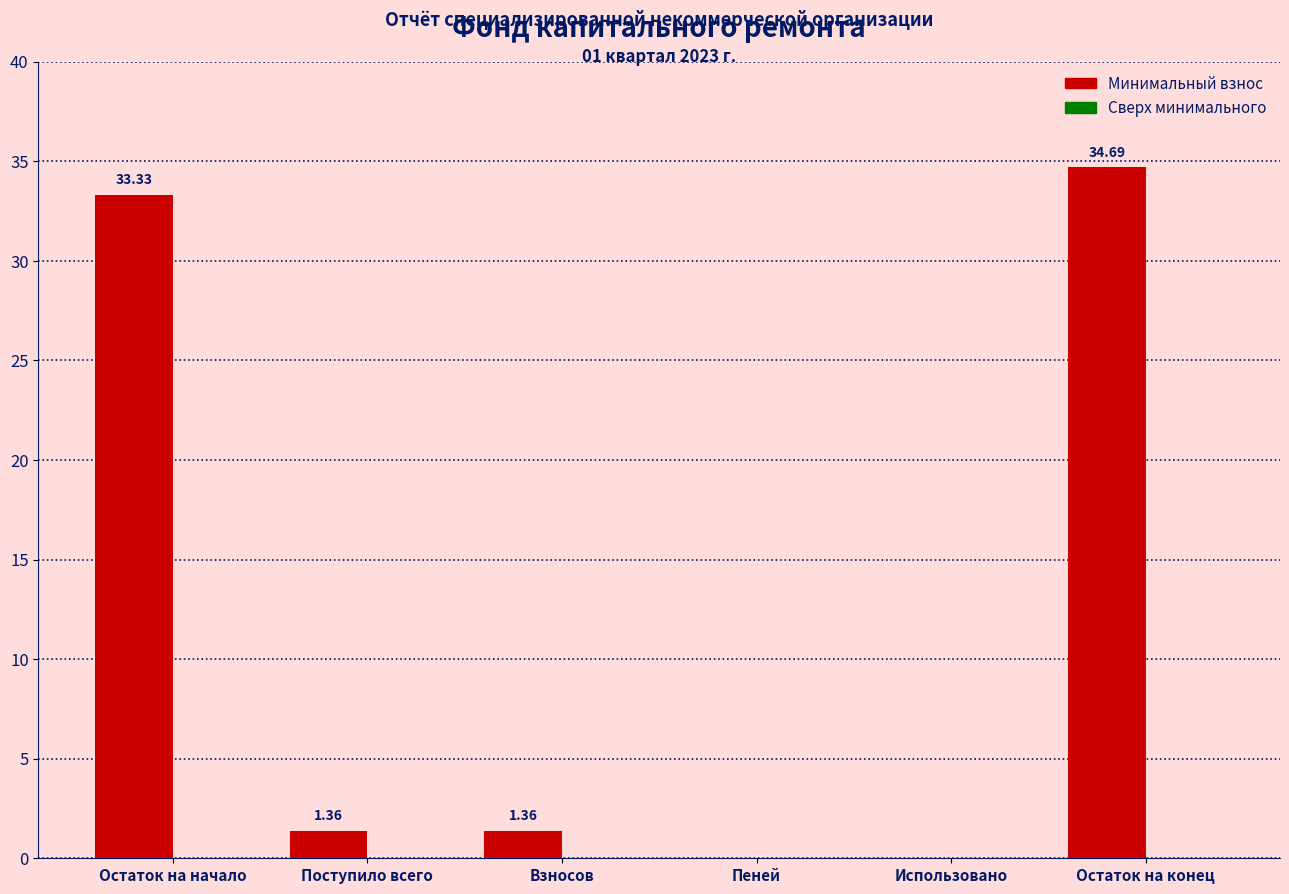

Which label corresponds to the largest value in the chart?

Остаток на конец